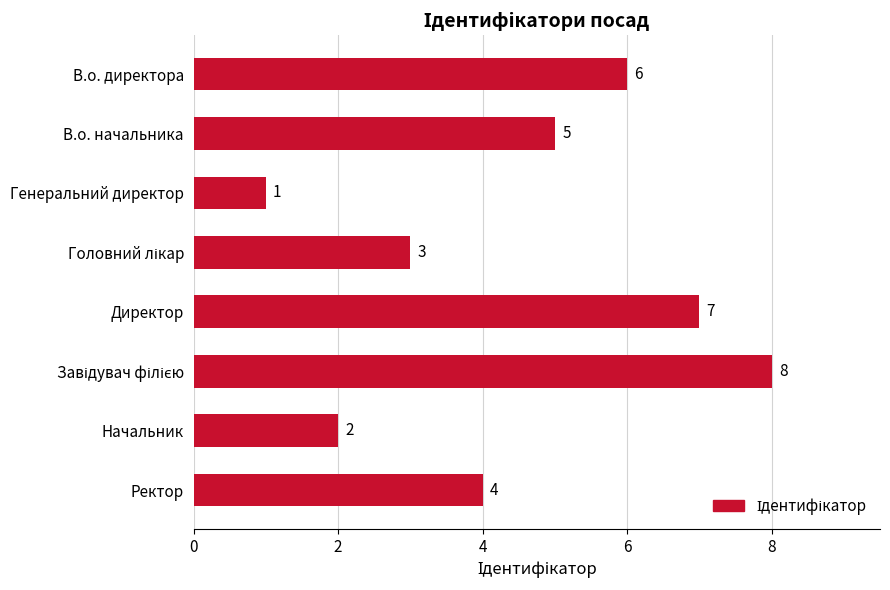

What is the maximum value shown in the chart?

8